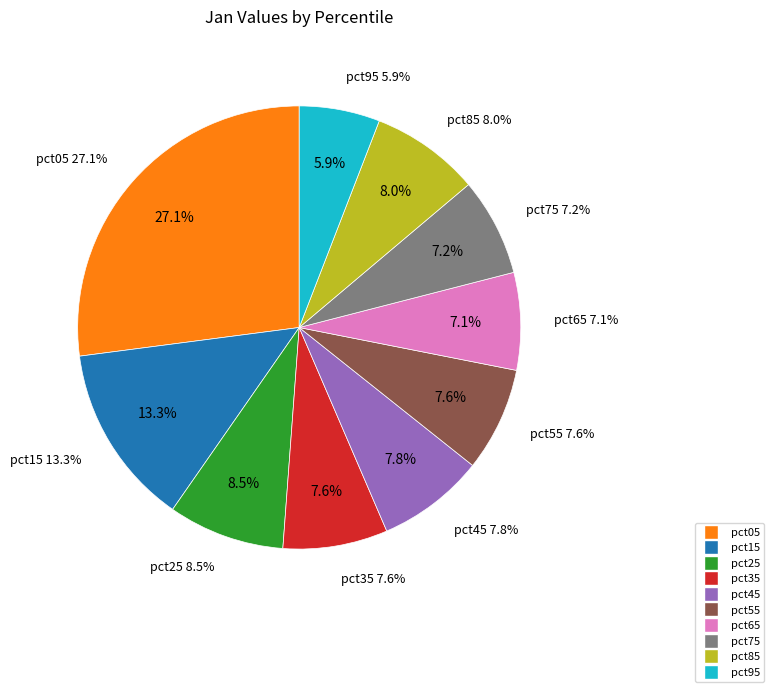

Count the number of slices in the pie.

10